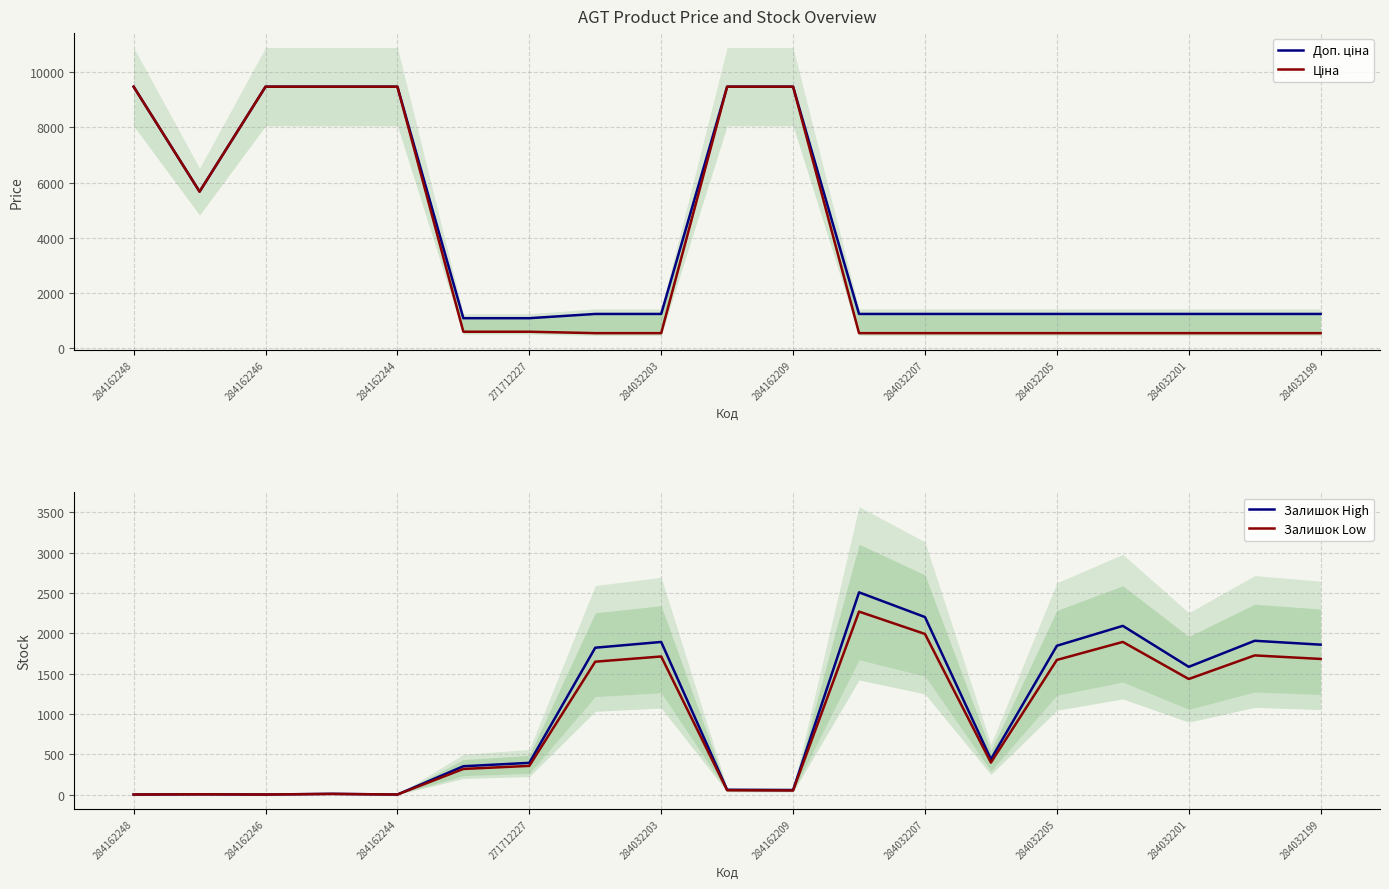

True or false: Залишок High and Залишок Low cross at least once.

False